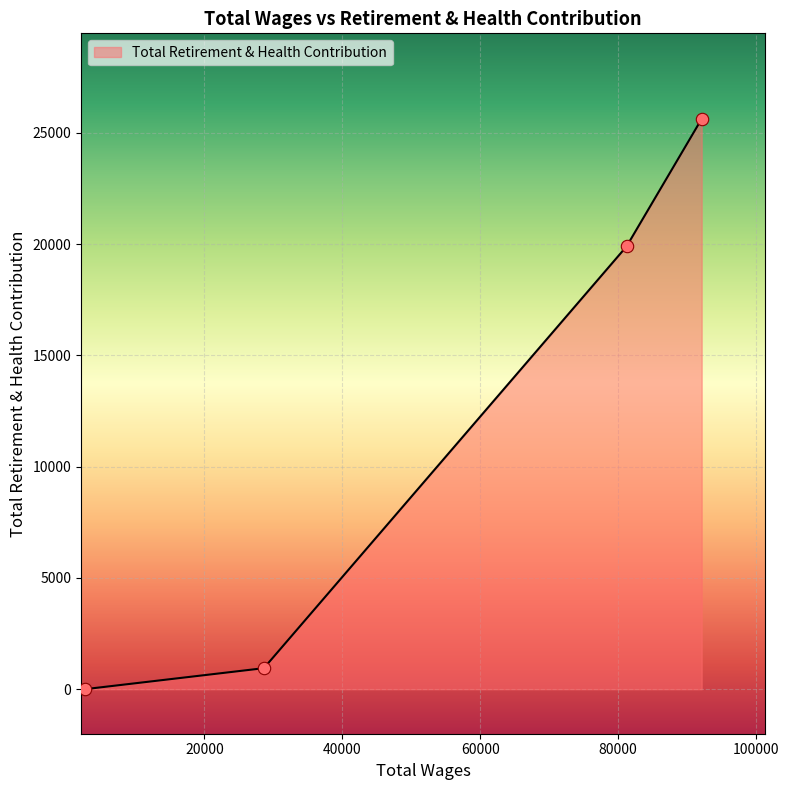

What is the difference between the maximum and minimum values?

25630